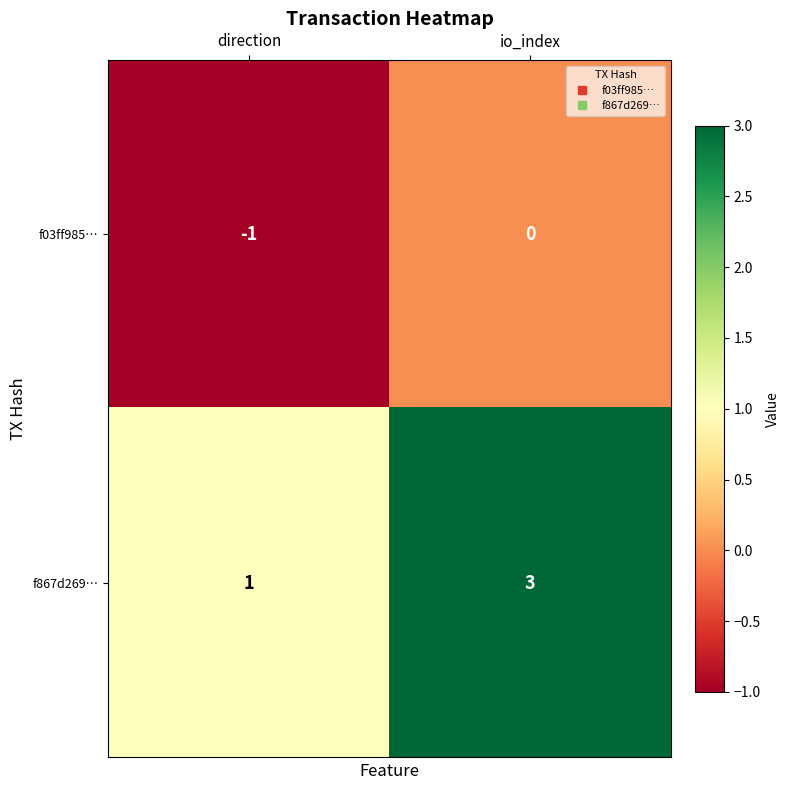

Reading right to left, what are all the values shown in this chart?

f03ff985…: io_index=0	direction=-1
f867d269…: io_index=3	direction=1